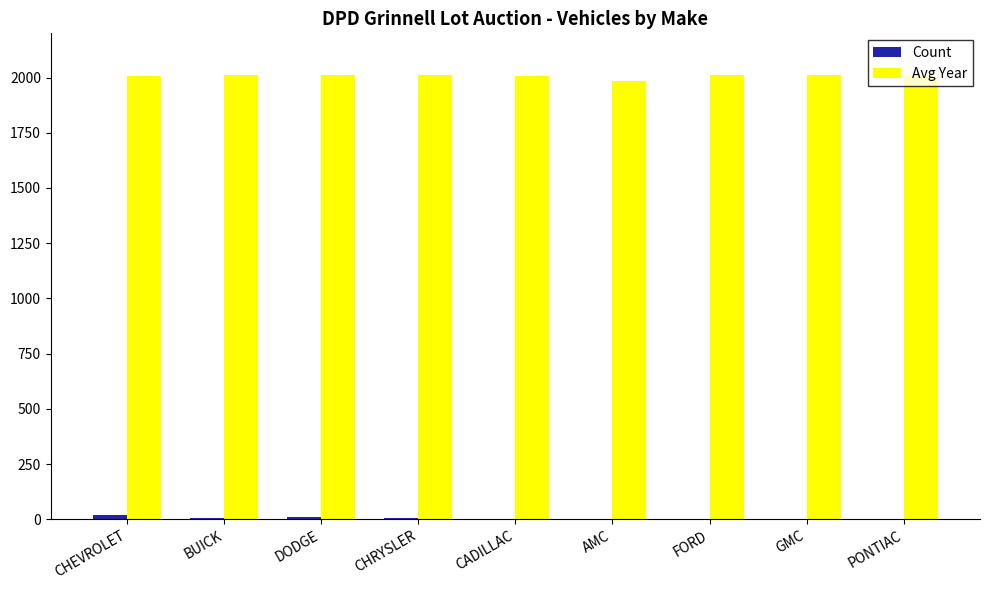

Which series has the largest total across all categories?

Avg Year